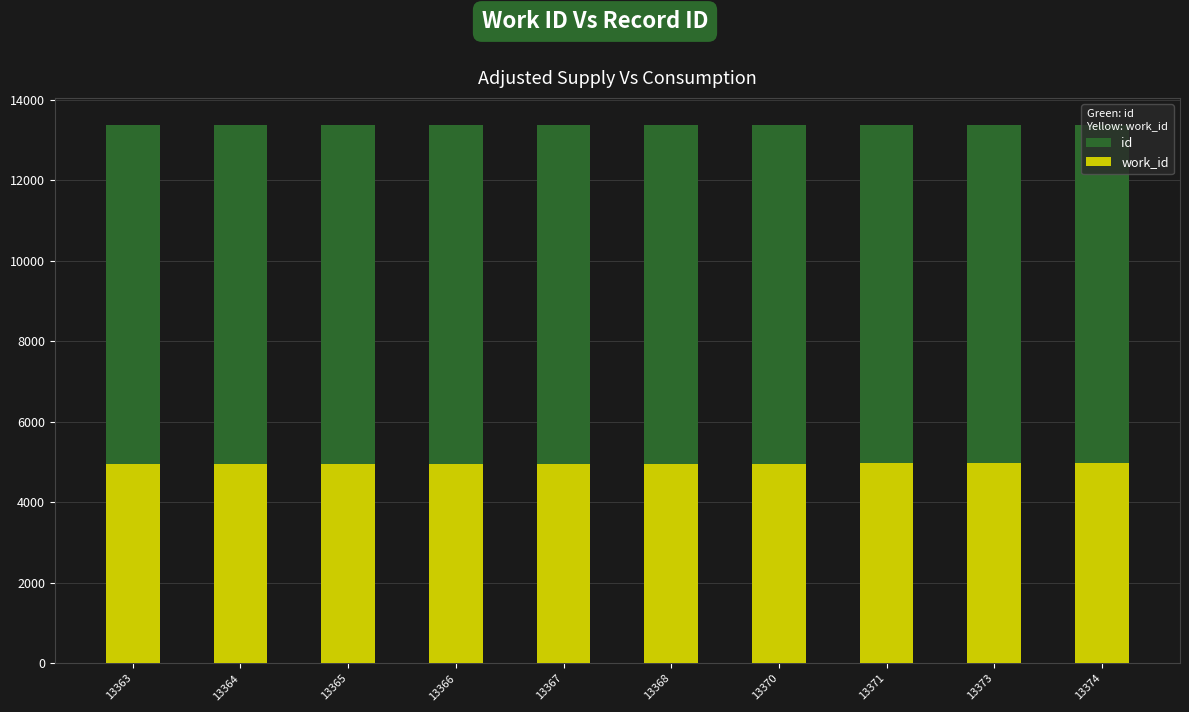

What is the value of the id bar at the 9th from the left?

13373